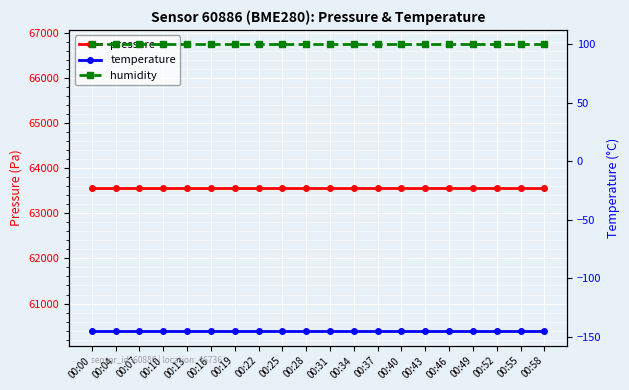

At which label does humidity reach its minimum?

00:00